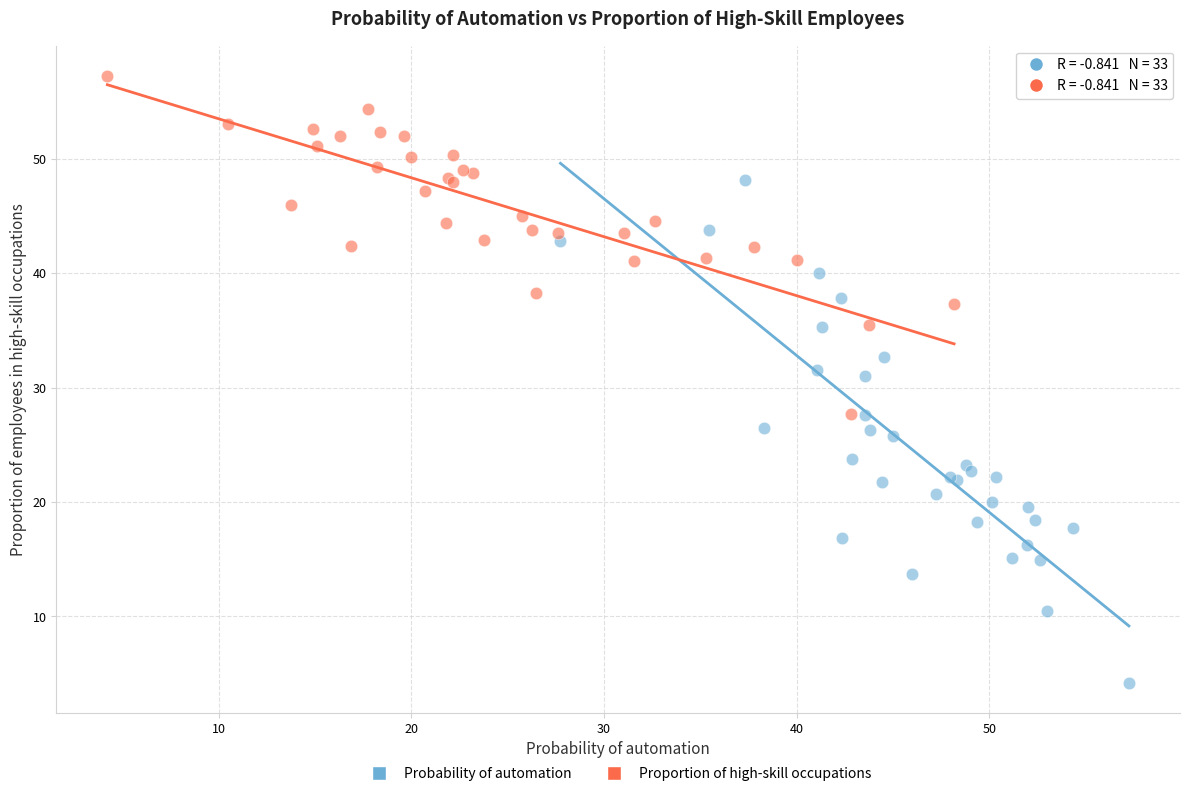

Which series contains the lowest Y value?

Probability of automation